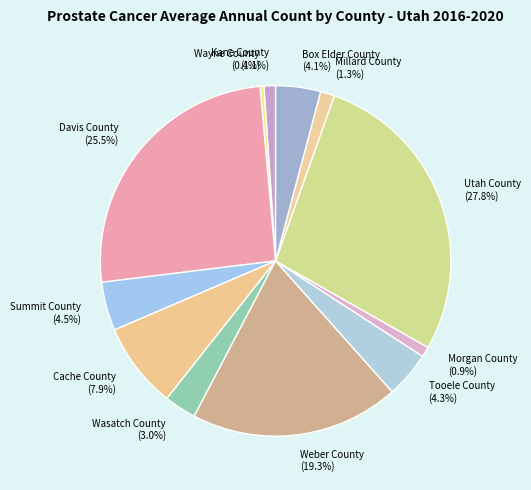

Is there a majority slice in this chart?

No